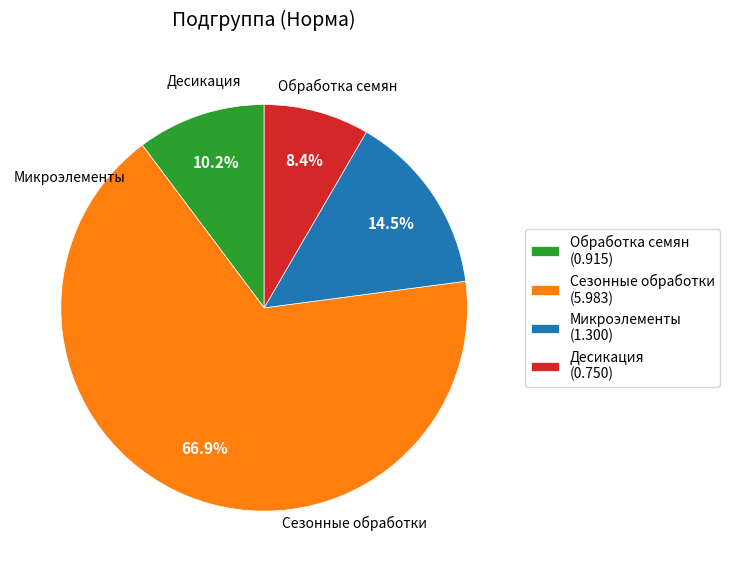

What is the majority slice?

Сезонные обработки